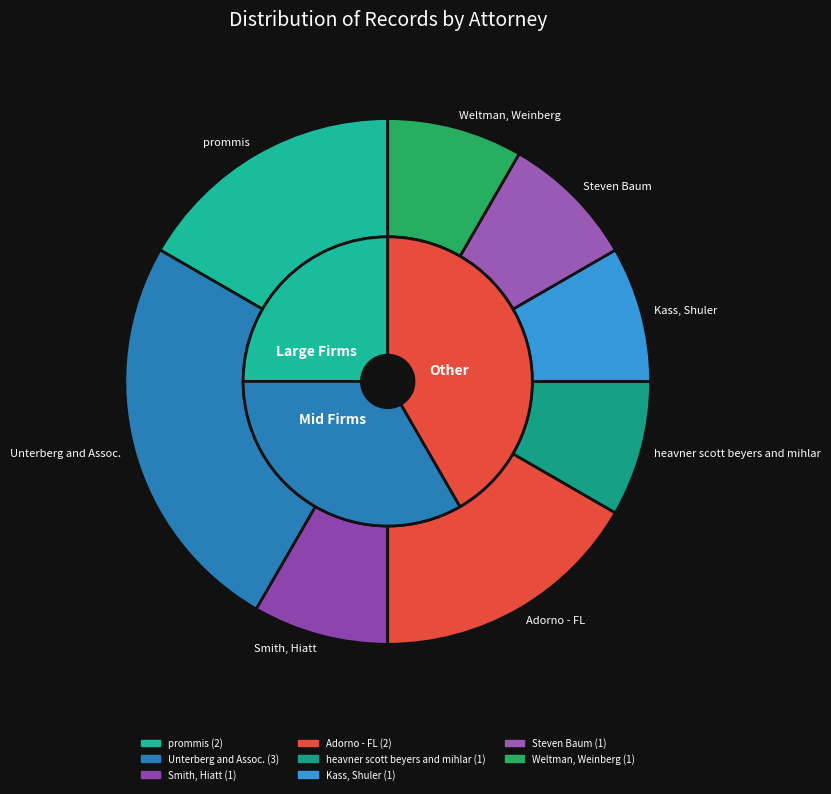

How many segments does this pie chart have?

8